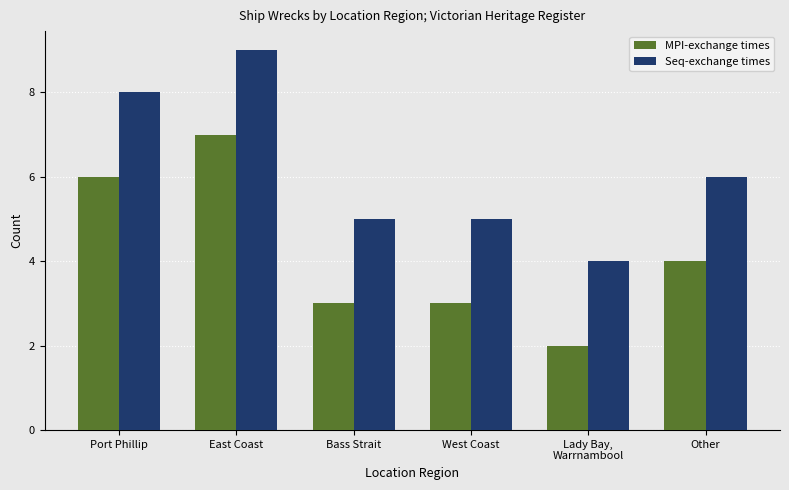

Where does the MPI-exchange times series first go above 4?

Port Phillip